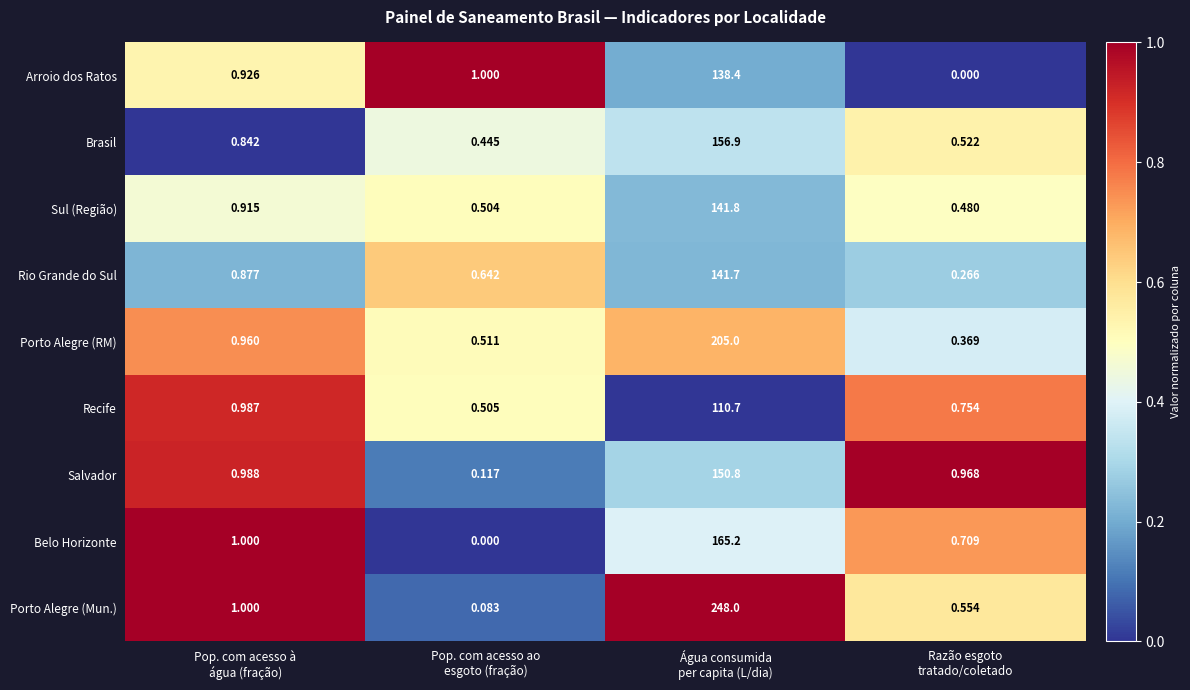

Rank the series by their maximum value, from highest to lowest.

Porto Alegre (Mun.), Porto Alegre (RM), Belo Horizonte, Brasil, Salvador, Sul (Região), Rio Grande do Sul, Arroio dos Ratos, Recife